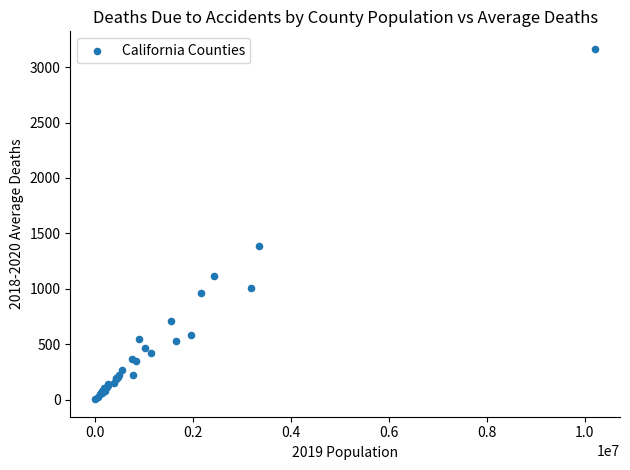

What Y value in the scatter plot is closest to 1584?

1389.0